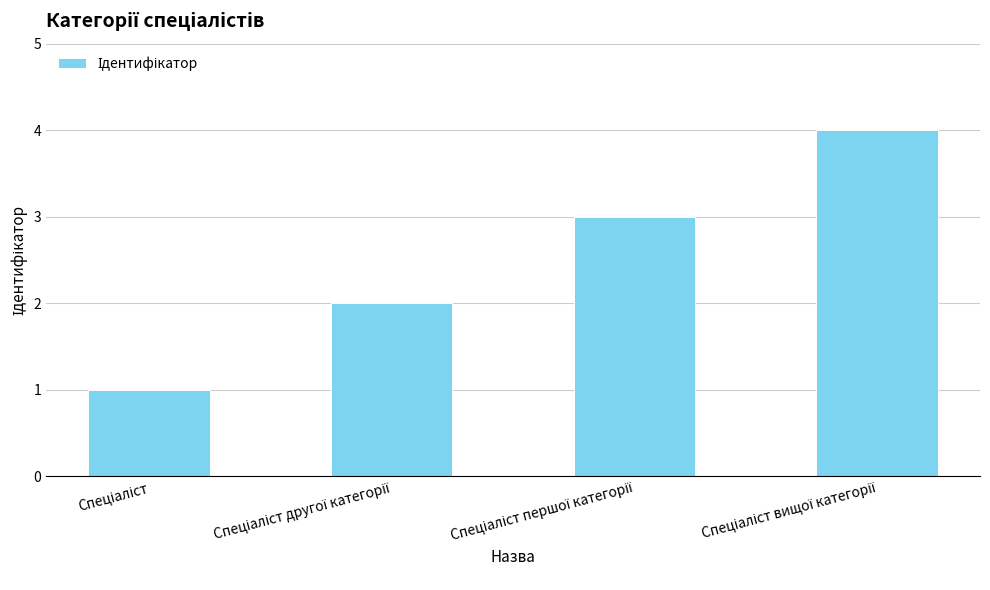

What is the greatest value displayed?

4